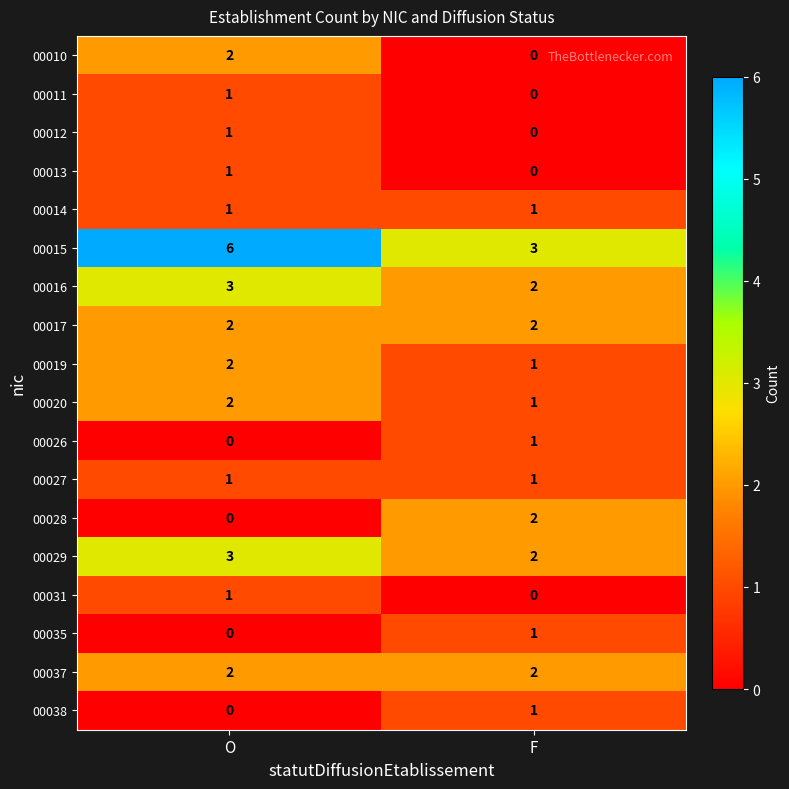

Is it true that 00010 equals 1 at O?

False